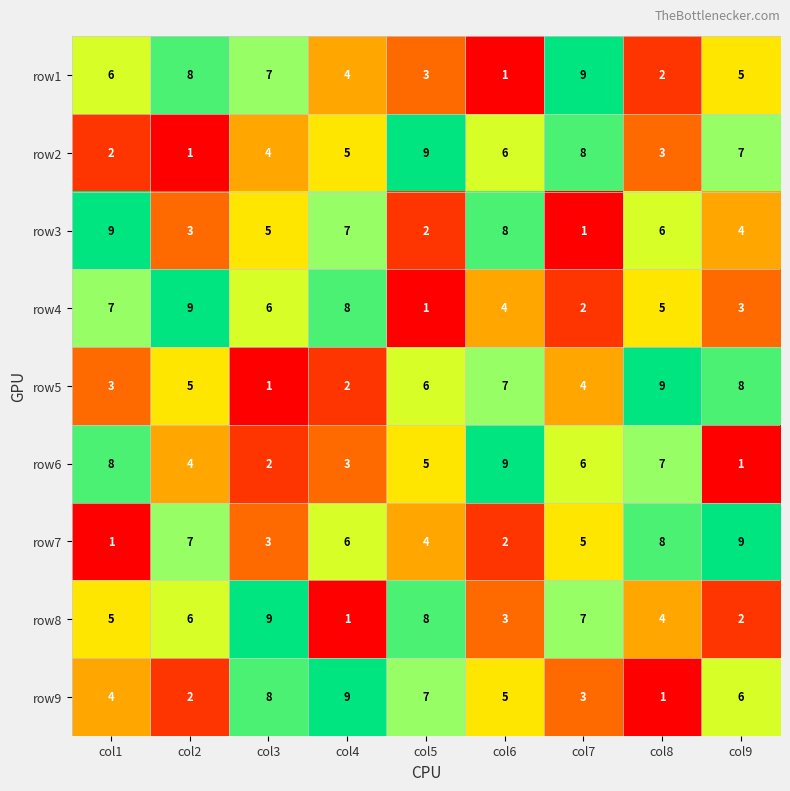

What is the difference between the row7 values at col9 and col7?

4